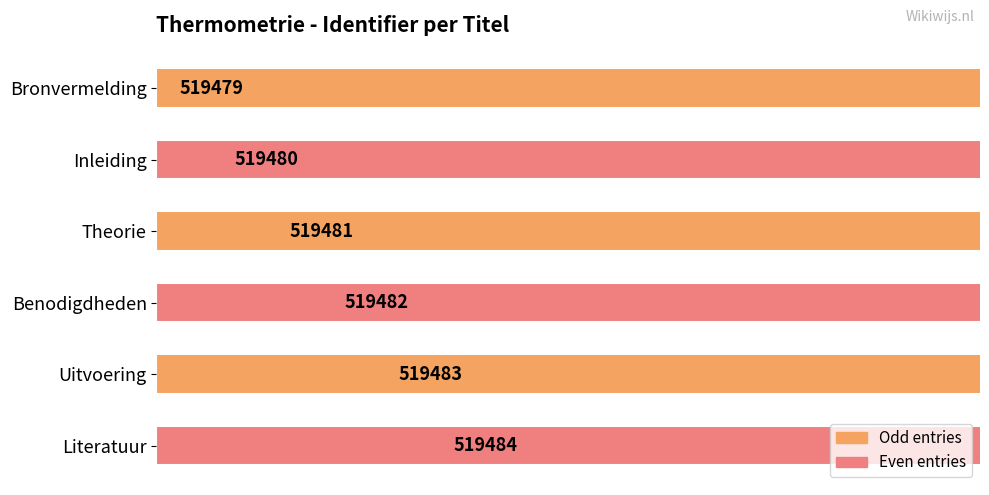

Are the bars grouped side by side (vs. stacked)?

No